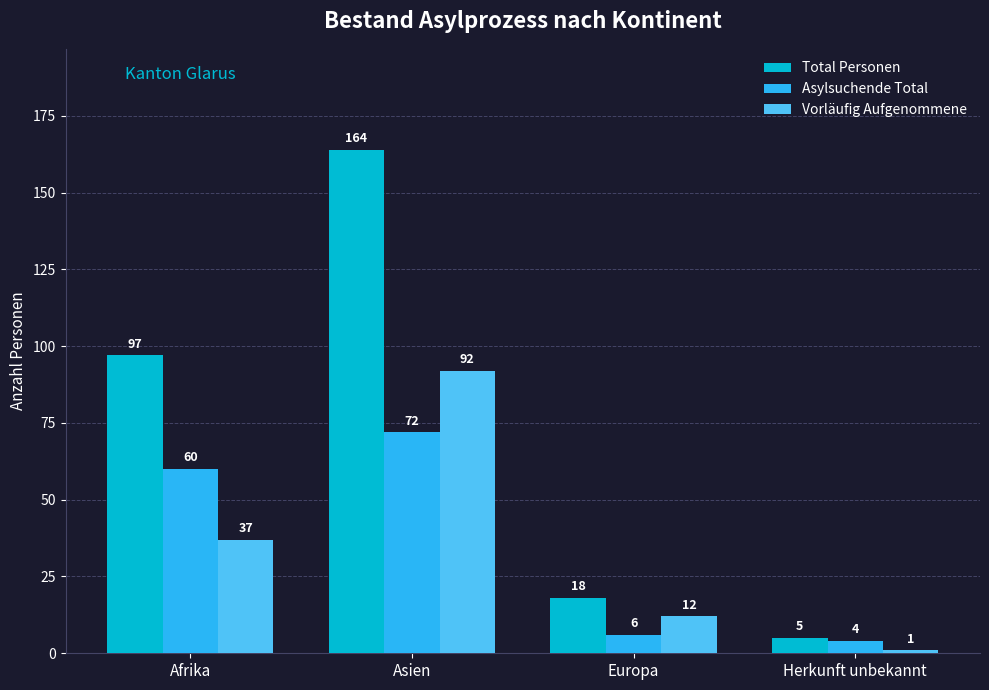

Is it true that Asylsuchende Total equals 19 at Afrika?

False